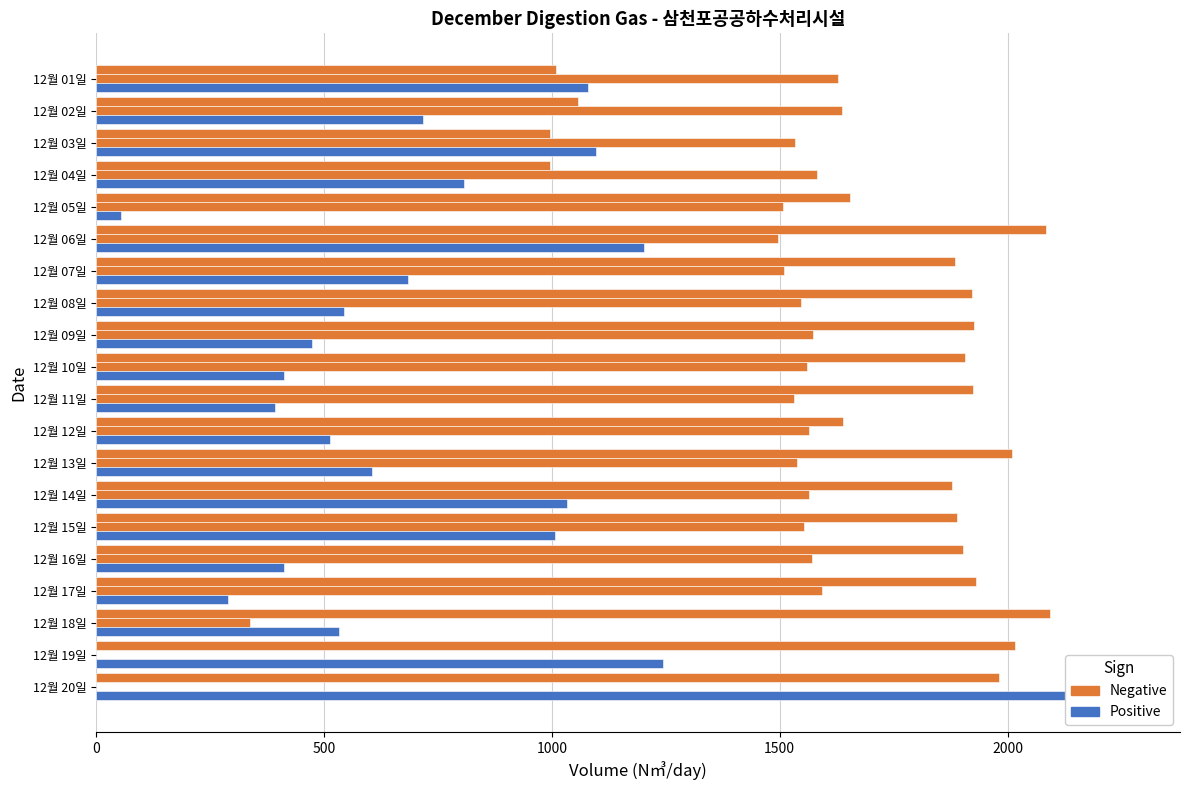

Reading left to right, extract all data points from this chart.

소화조가온(N㎥/day): 1010	1058	995	997	1655	2085	1885	1922	1927	1907	1925	1638	2010	1878	1889	1903	1931	2093	2016	1982
슬러지건조(N㎥/day): 1627	1637	1533	1581	1507	1496	1509	1547	1573	1559	1531	1564	1539	1564	1554	1571	1592	337	0	0
잉여가스연소(N㎥/day): 1079	718	1098	807	55	1203	685	545	474	412	392	513	605	1034	1007	413	290	534	1245	2265